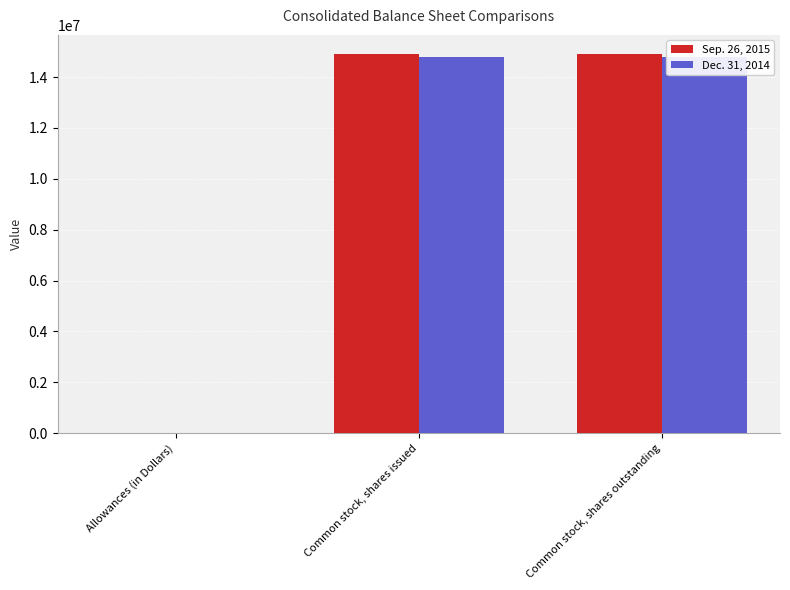

What is the highest value of the Sep. 26, 2015 series?

14911453